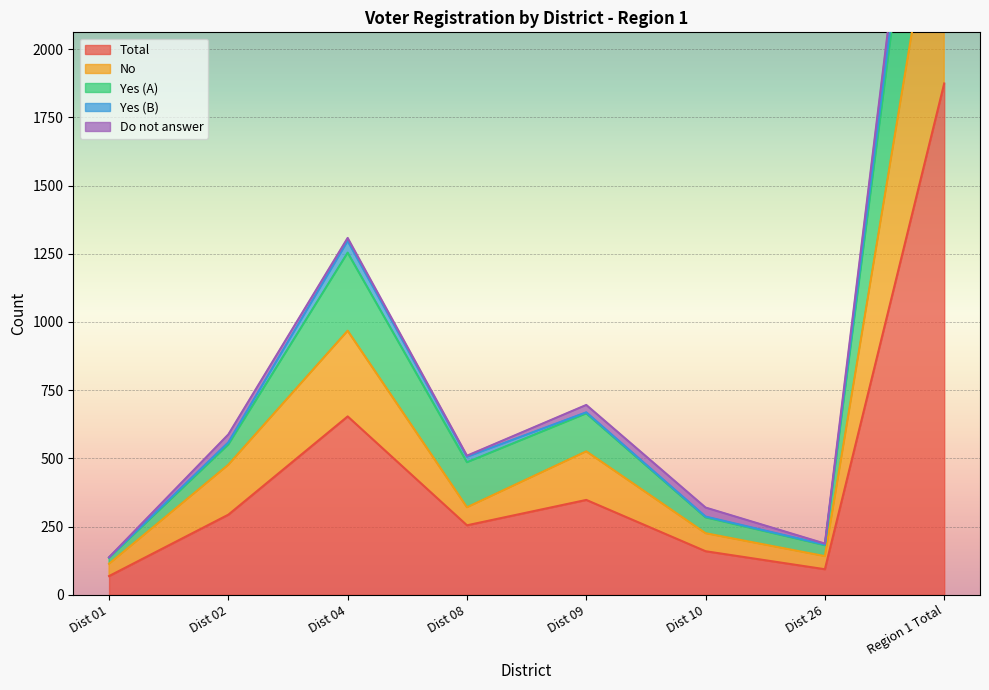

What is the difference between the highest and lowest values at Dist 10?

127